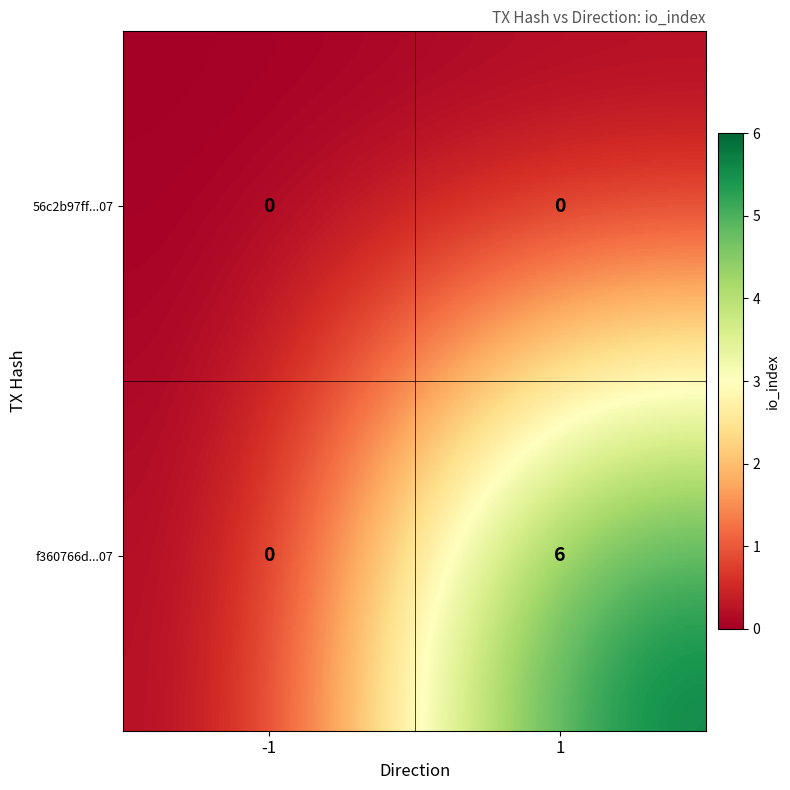

Which series has the largest total across all categories?

f360766d...07